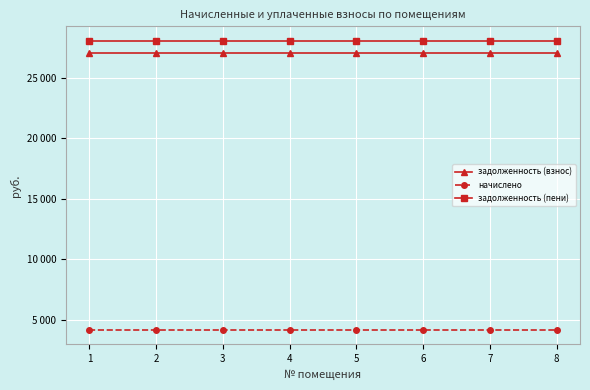

What is the value of the задолженность (пени) point at the 7th from the left?

28052.4